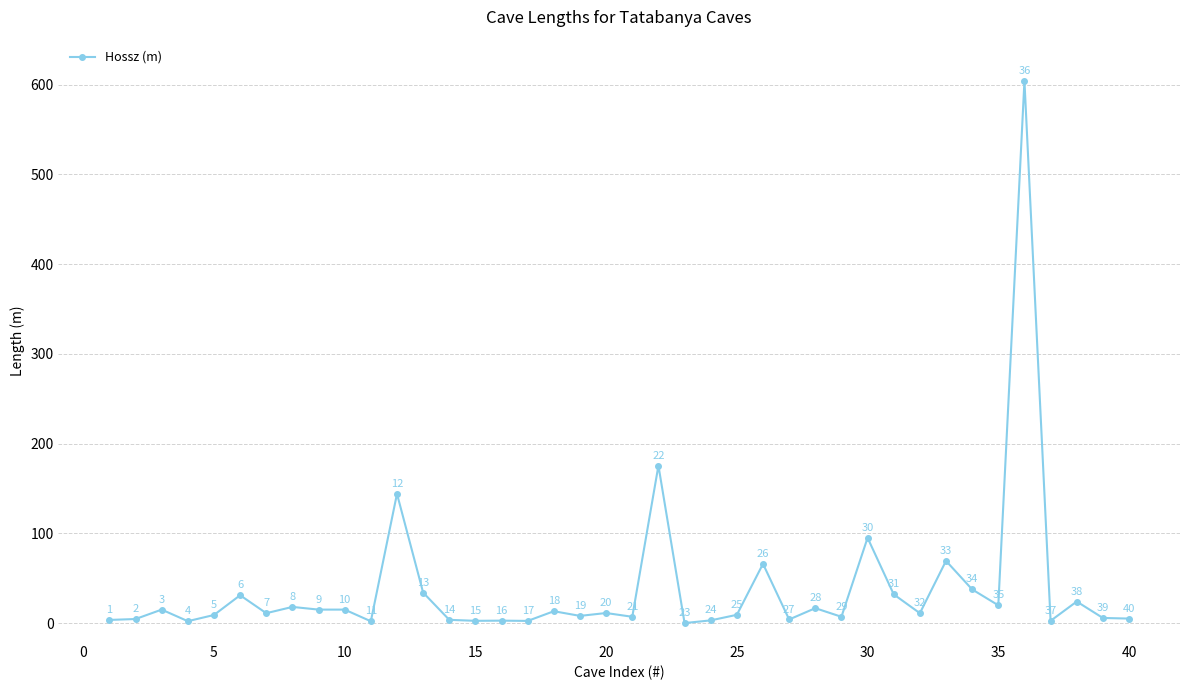

What is the greatest value displayed?

604.0